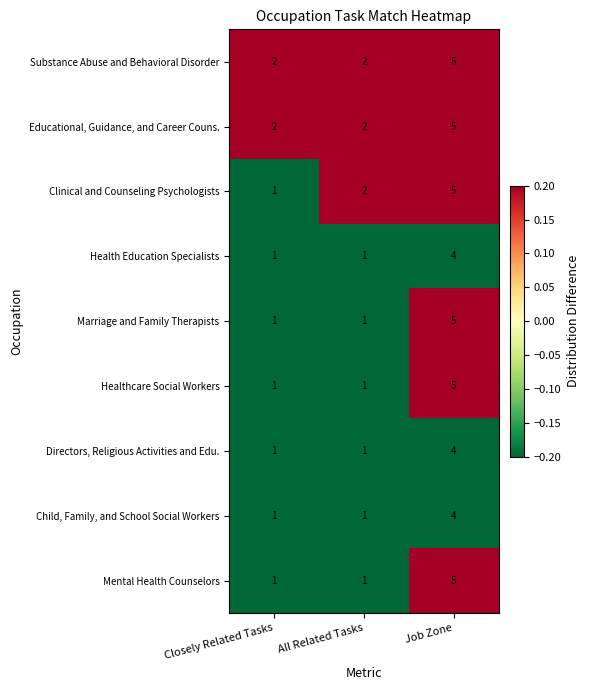

What is the maximum value shown in the chart?

5